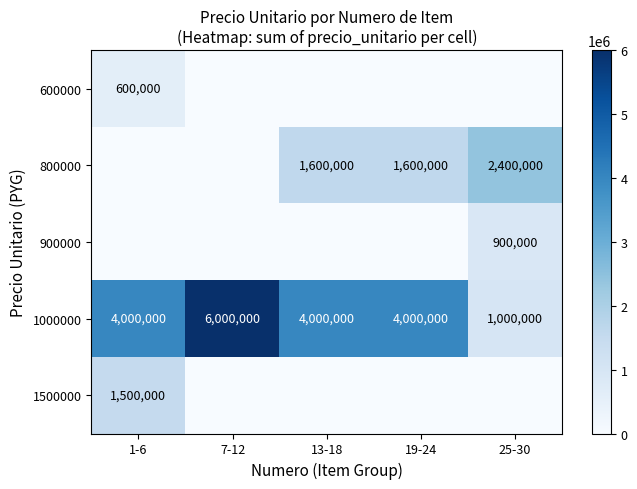

The 1000000 series shows 1529605 at 25-30. True or false?

False